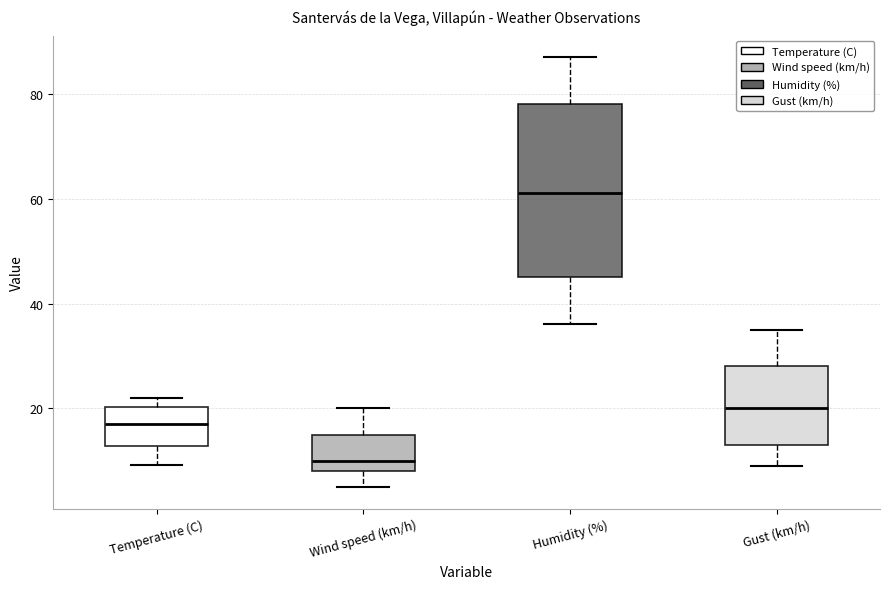

Which box's median line is the highest?

Humidity (%)